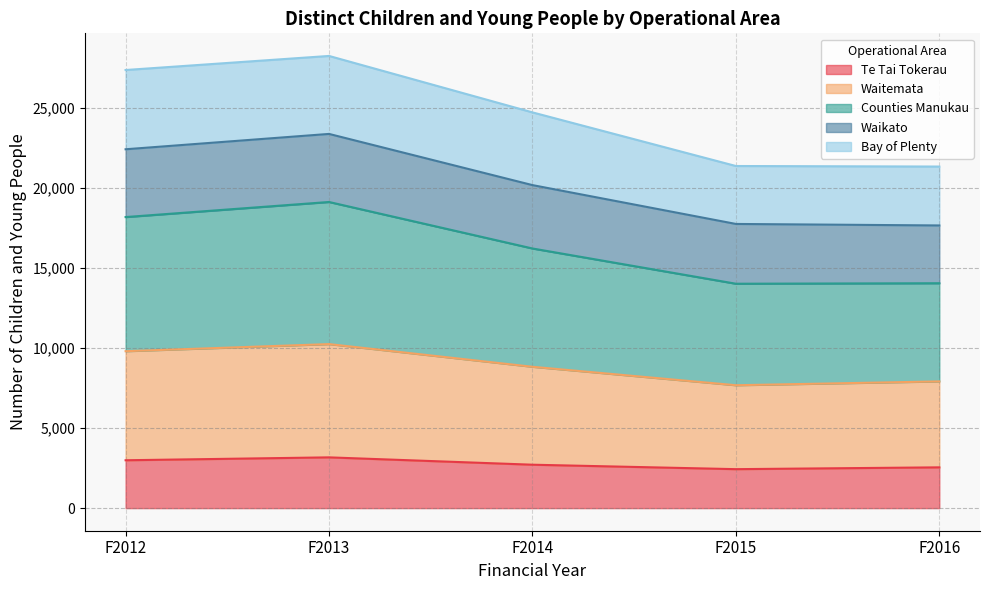

True or false: Te Tai Tokerau has a value of 2094 at F2013.

False